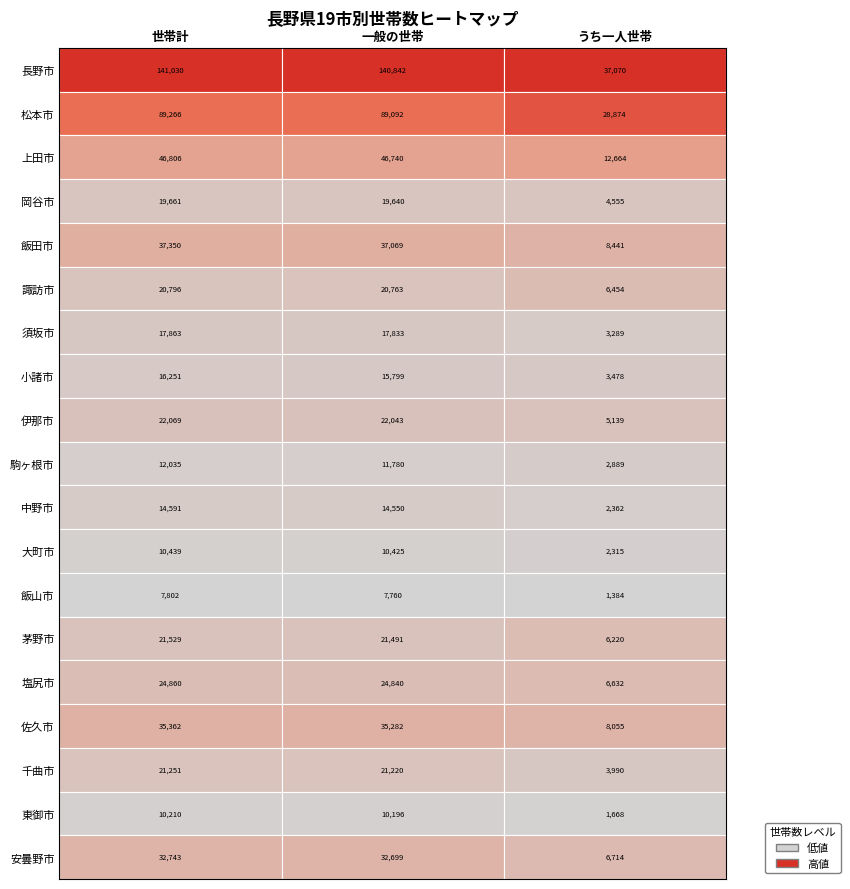

What is the difference between the maximum and minimum values in the 大町市 series?

8124